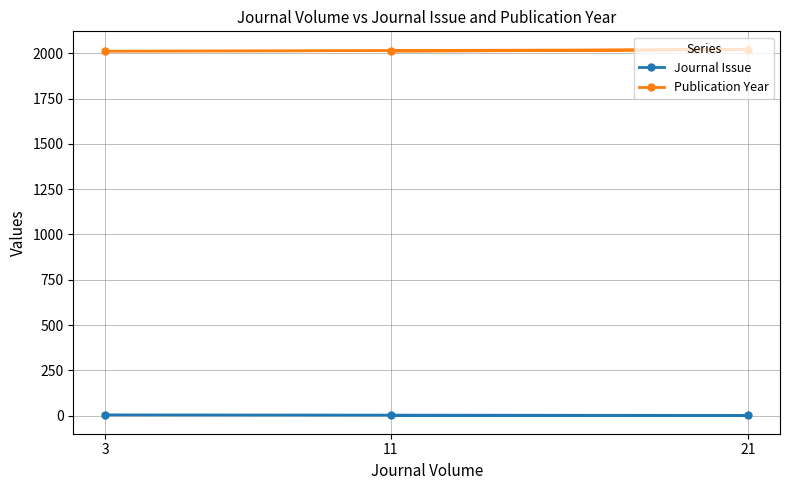

Reading left to right, list all the values displayed in this chart.

Journal Issue: 3=4	21=1	11=1
Publication Year: 3=2011	21=2020	11=2011